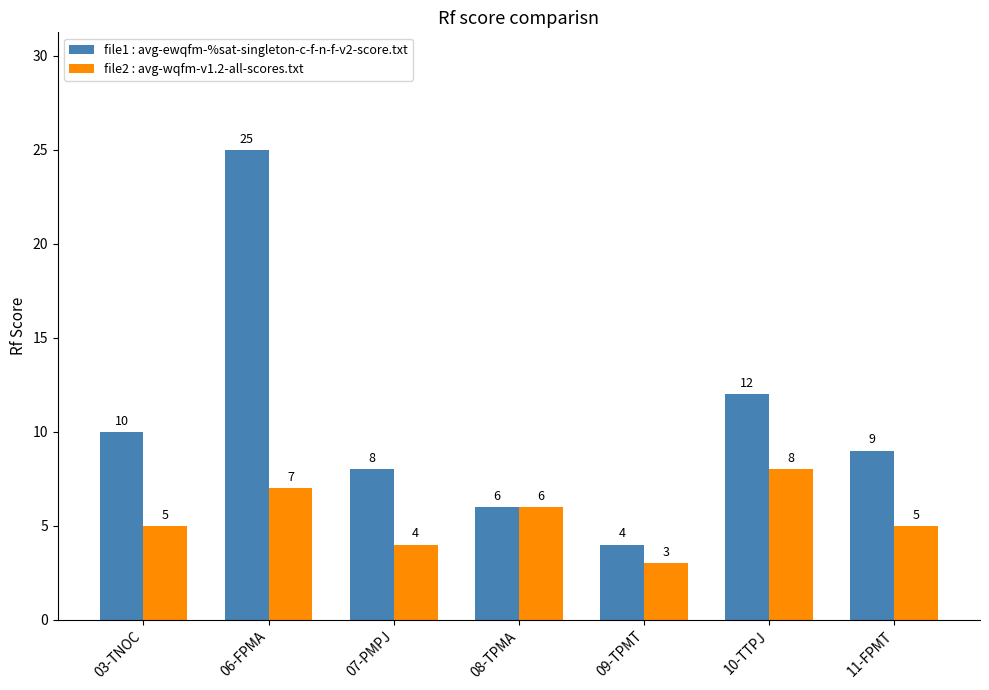

Which series has the largest total across all categories?

file1 : avg-ewqfm-%sat-singleton-c-f-n-f-v2-score.txt